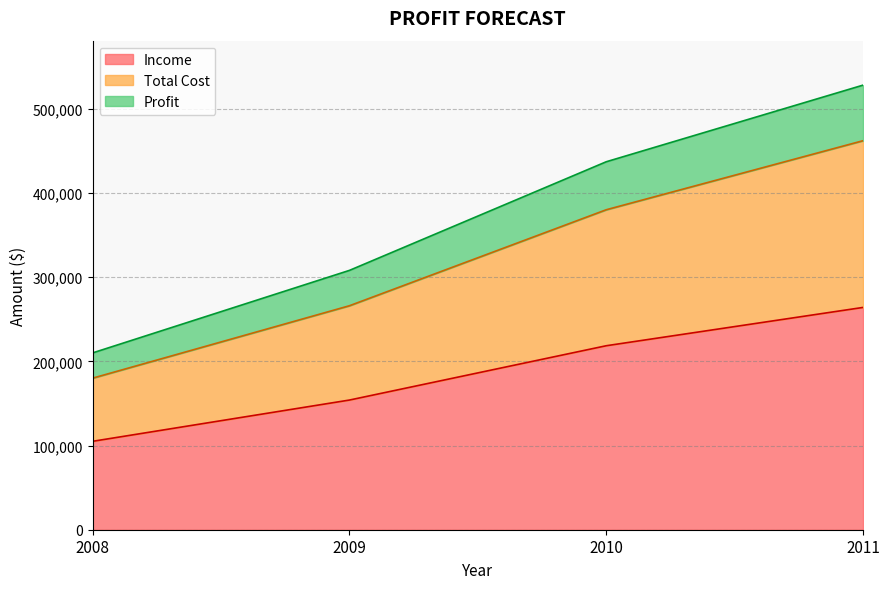

Which label corresponds to the smallest value in the chart?

2008